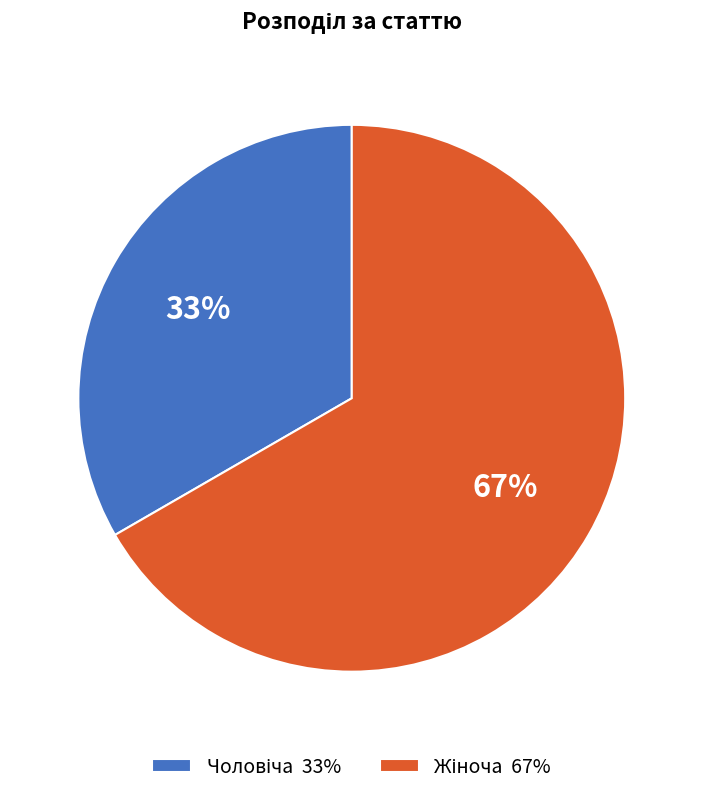

To the nearest percent, what is the average slice percentage?

50%